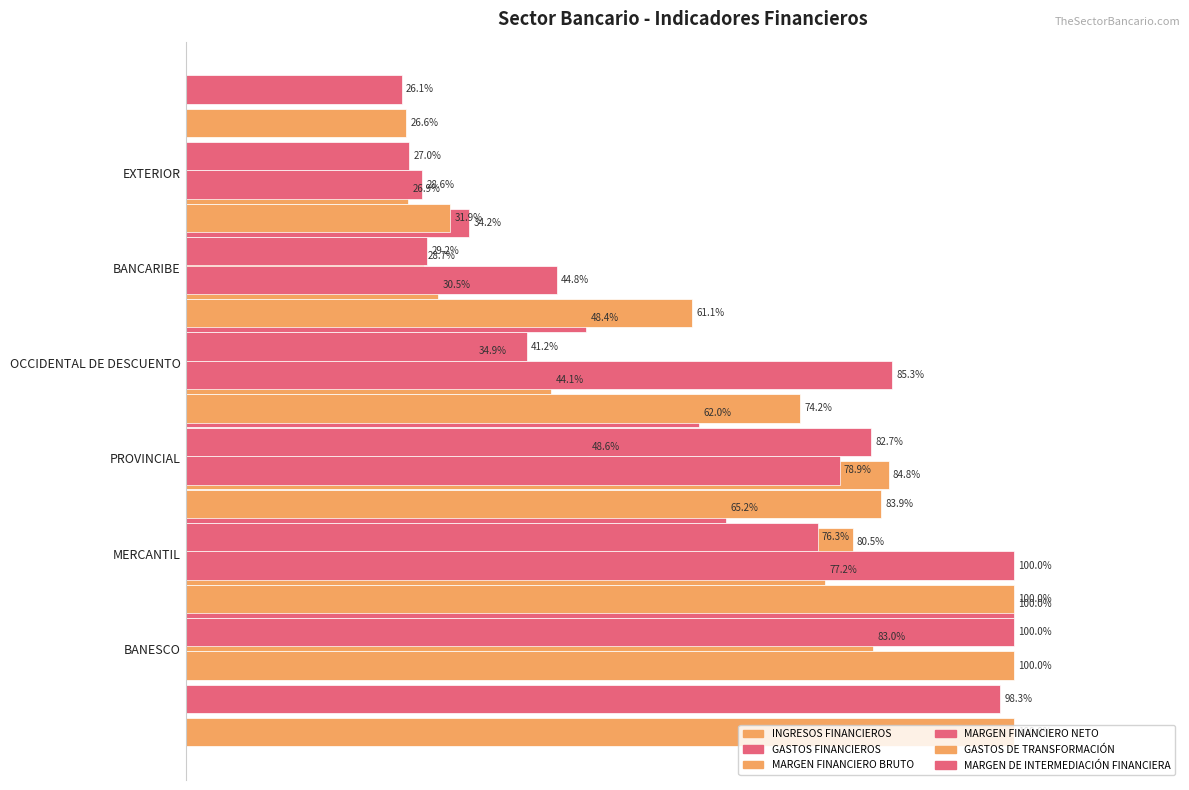

Does the chart contain any negative values?

No